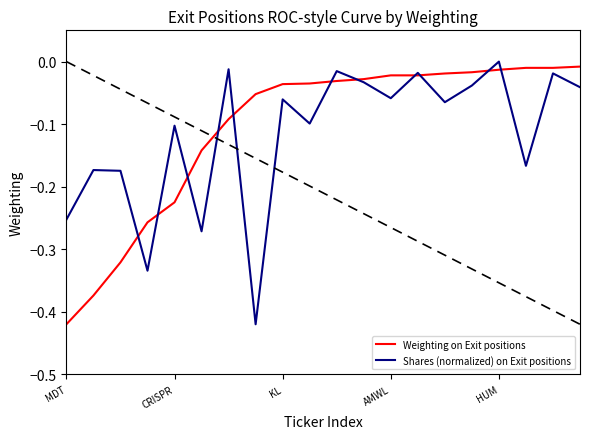

Which label corresponds to the largest value in the chart?

HUM